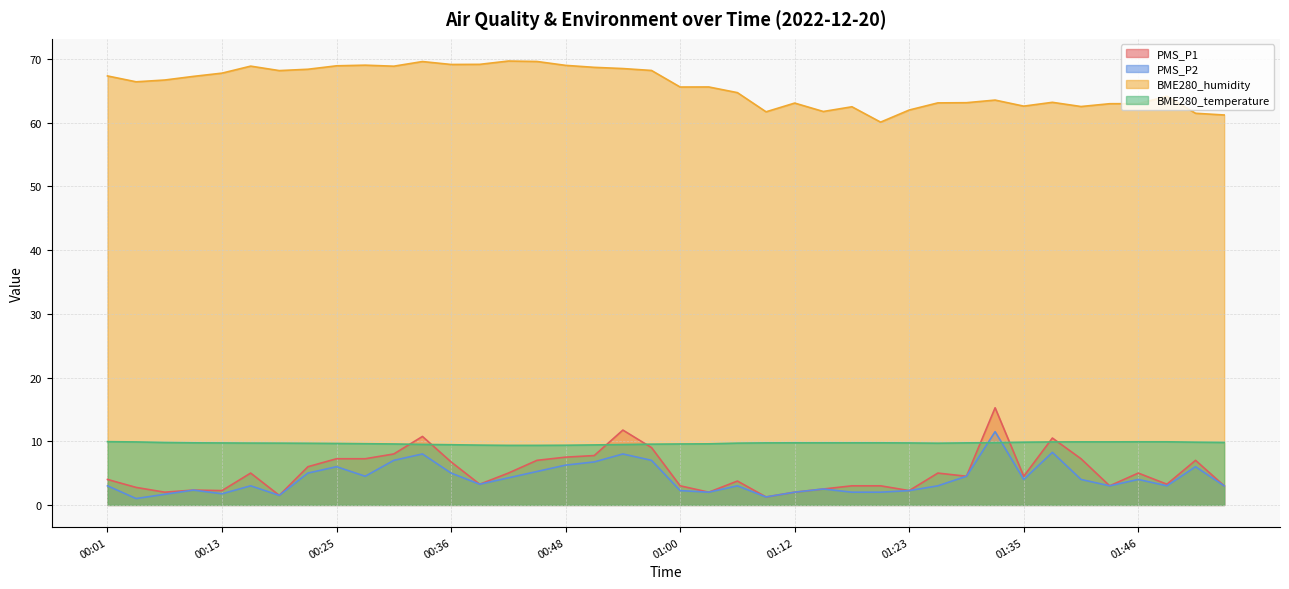

What value does the BME280_temperature series have at 00:34?

9.5